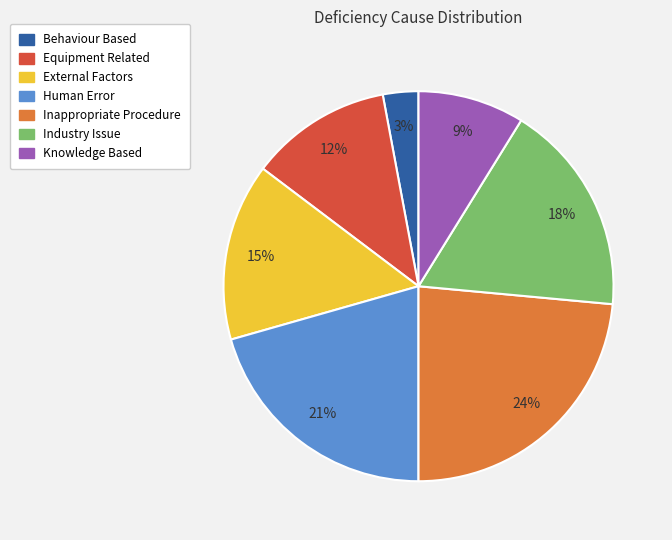

Which slice is the smallest?

Behaviour Based